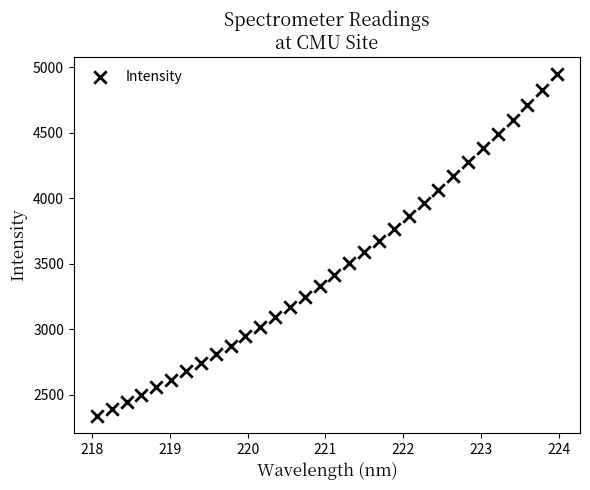

What is the range of X values (max minus min)?

5.9